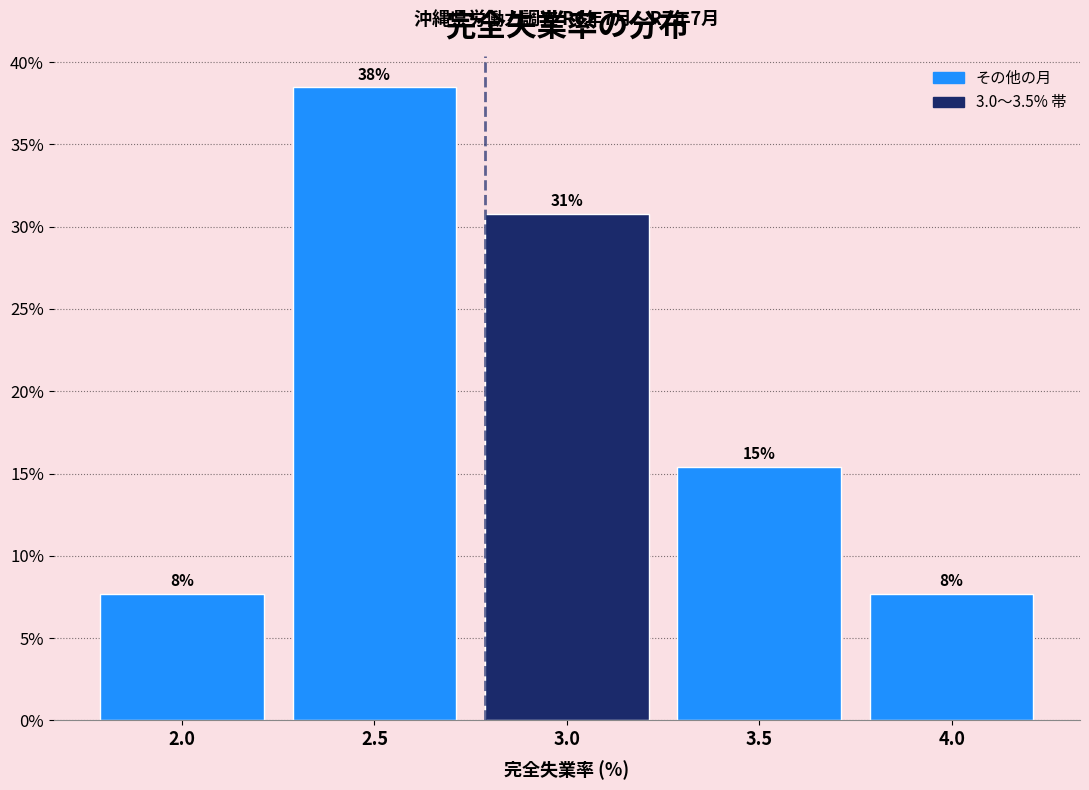

How many bars are there in total?

5